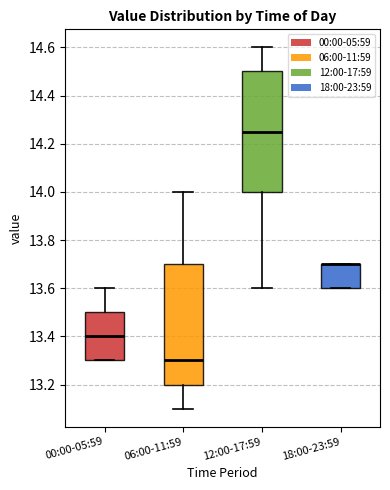

Reading left to right, read every box against the y-axis: the position of its median line, the range the box covers, and the ends of its whiskers. The values are not printed on the chart, so give them approximately, as read against the axis.

00:00-05:59: median 13.40, box 13.30 to 13.50, whiskers 13.30 to 13.60
06:00-11:59: median 13.30, box 13.20 to 13.70, whiskers 13.10 to 14.00
12:00-17:59: median 14.26, box 14.00 to 14.50, whiskers 13.60 to 14.60
18:00-23:59: median 13.70 (drawn on the box's upper edge), box 13.60 to 13.70, whiskers 13.60 to 13.70